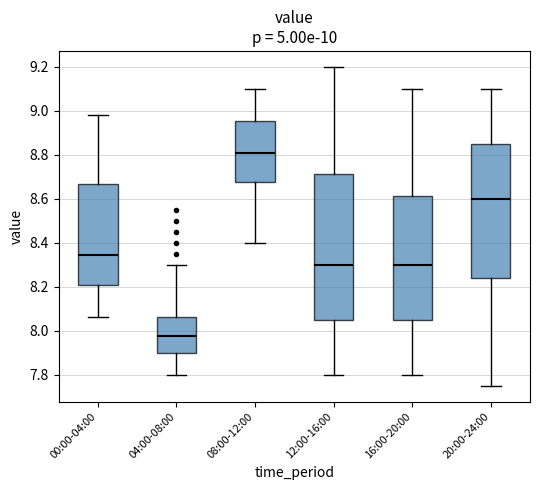

Reading left to right, transcribe this box plot: for each box, give where its median line is, the range the box spans, and where its two whiskers end, as read against the y-axis. The values are not printed on the chart, so give them approximately, as read against the axis.

00:00-04:00: median 8.34, box 8.22 to 8.66, whiskers 8.06 to 8.98
04:00-08:00: median 7.98, box 7.90 to 8.06, whiskers 7.80 to 8.30
08:00-12:00: median 8.82, box 8.68 to 8.96, whiskers 8.40 to 9.10
12:00-16:00: median 8.30, box 8.06 to 8.72, whiskers 7.80 to 9.20
16:00-20:00: median 8.30, box 8.06 to 8.62, whiskers 7.80 to 9.10
20:00-24:00: median 8.60, box 8.24 to 8.86, whiskers 7.76 to 9.10